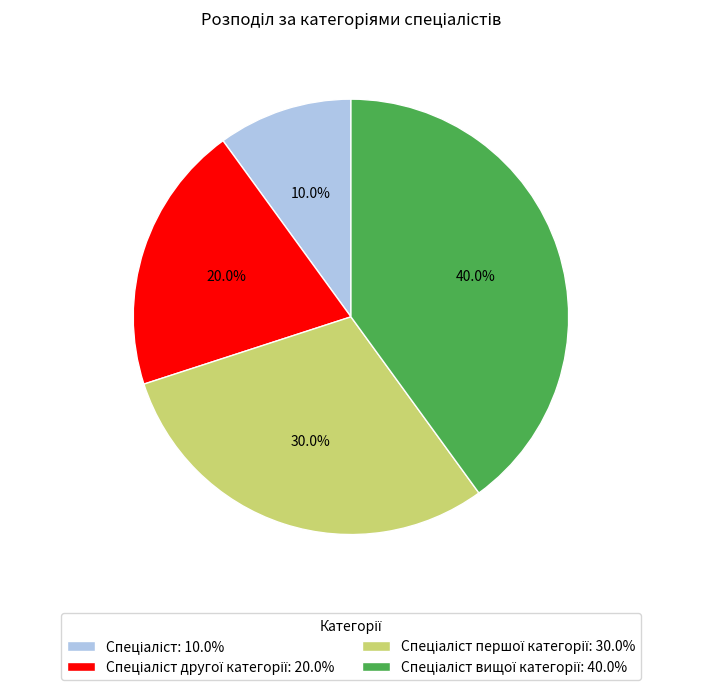

Is there a majority slice in this chart?

No